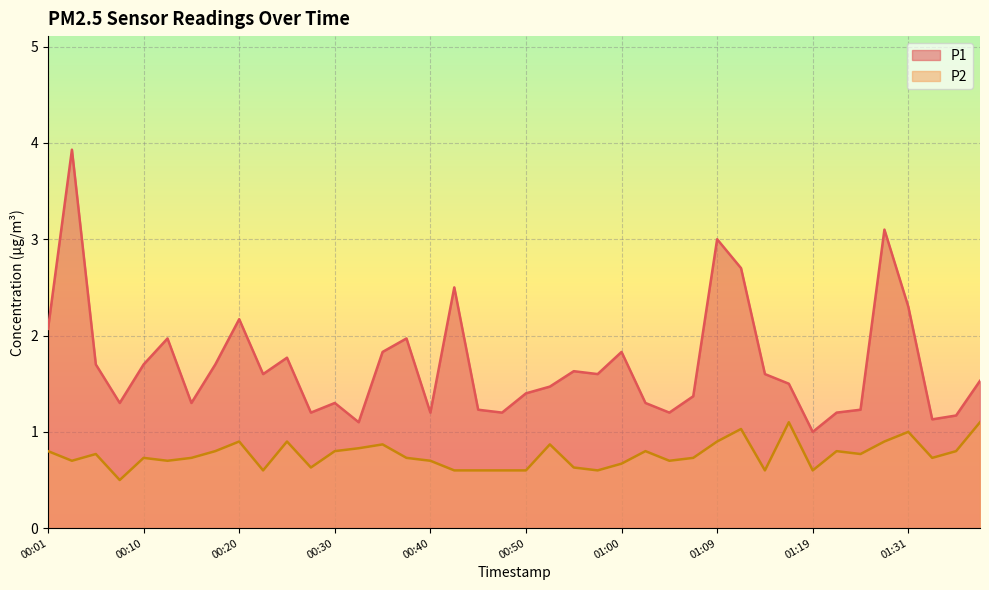

The P1 series shows 0.8 at 01:39. True or false?

False